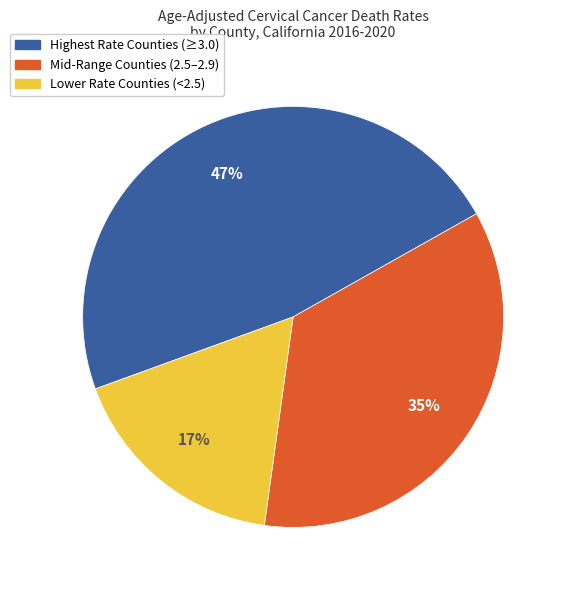

Is there a majority slice in this chart?

No